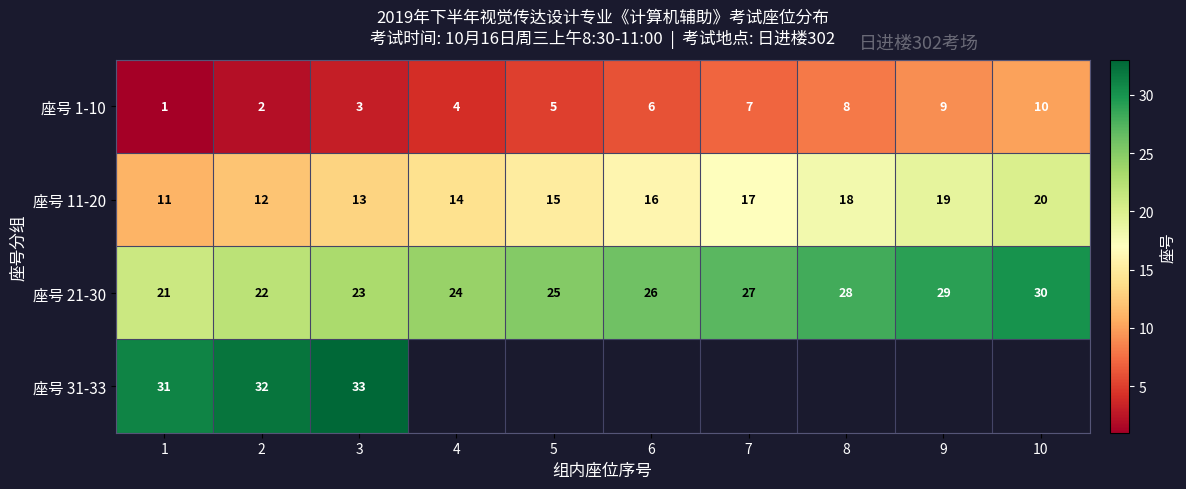

What is the maximum value shown in the chart?

33